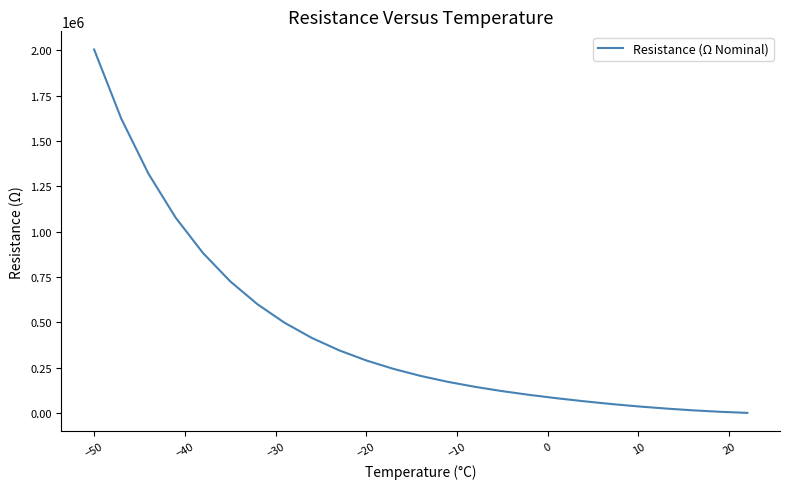

What is the maximum value shown in the chart?

2003370